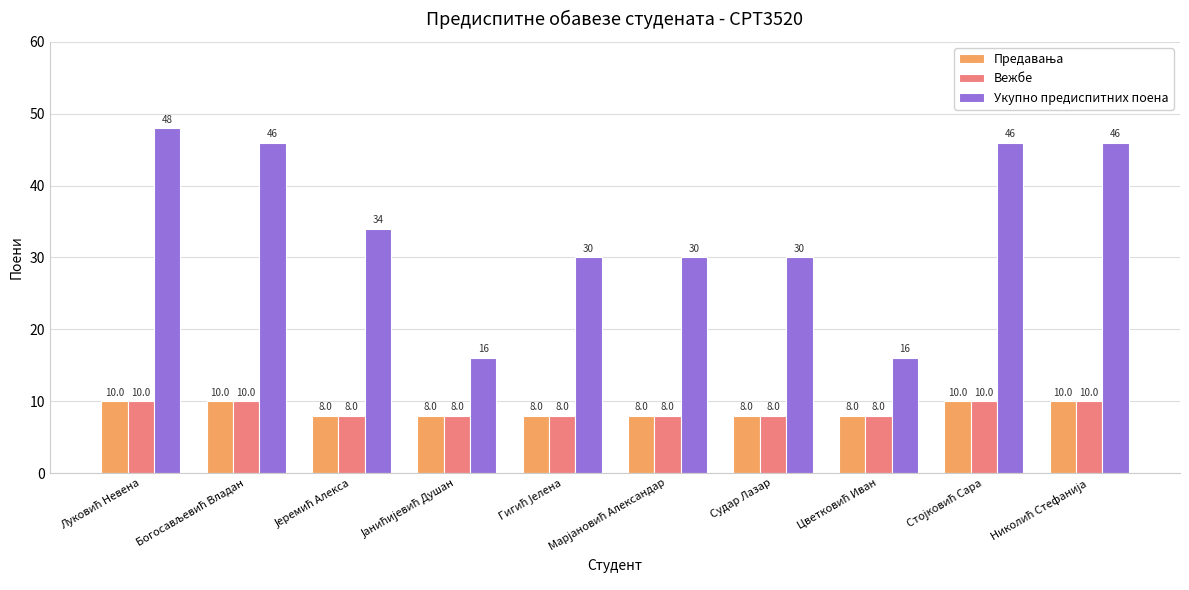

What is the sum of all Укупно предиспитних поена values?

342